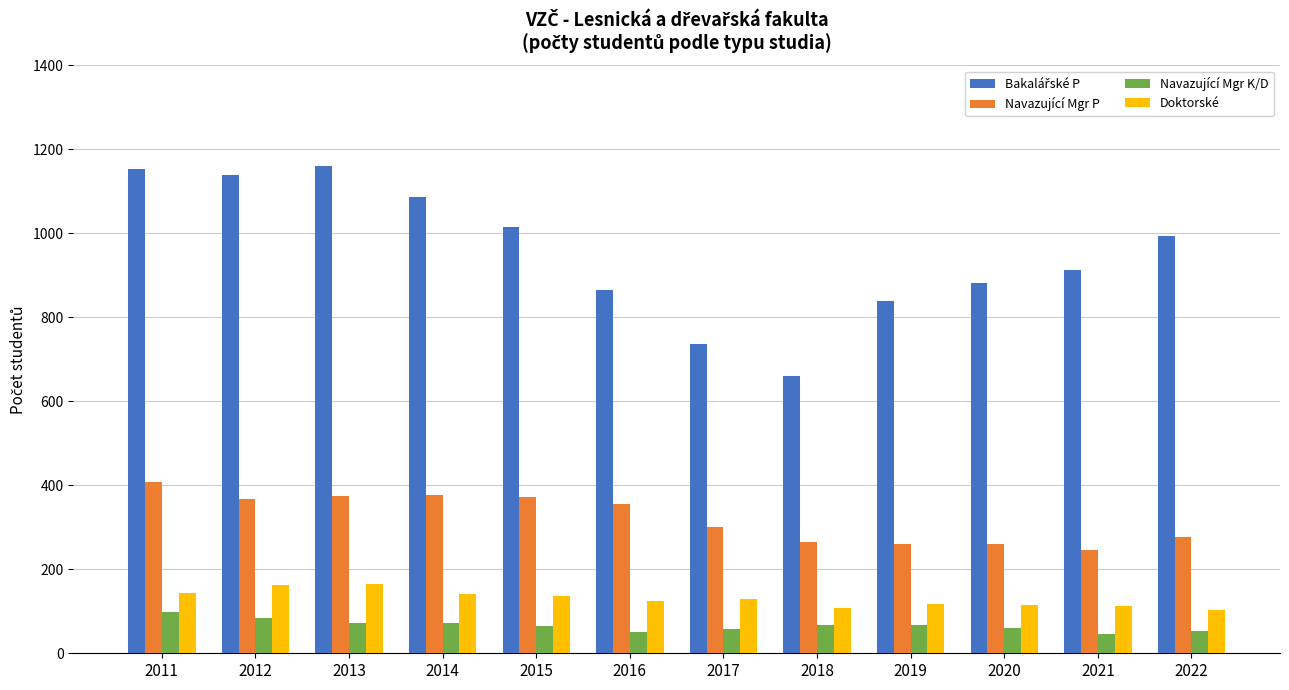

True or false: Doktorské has a value of 82 at 2016.

False